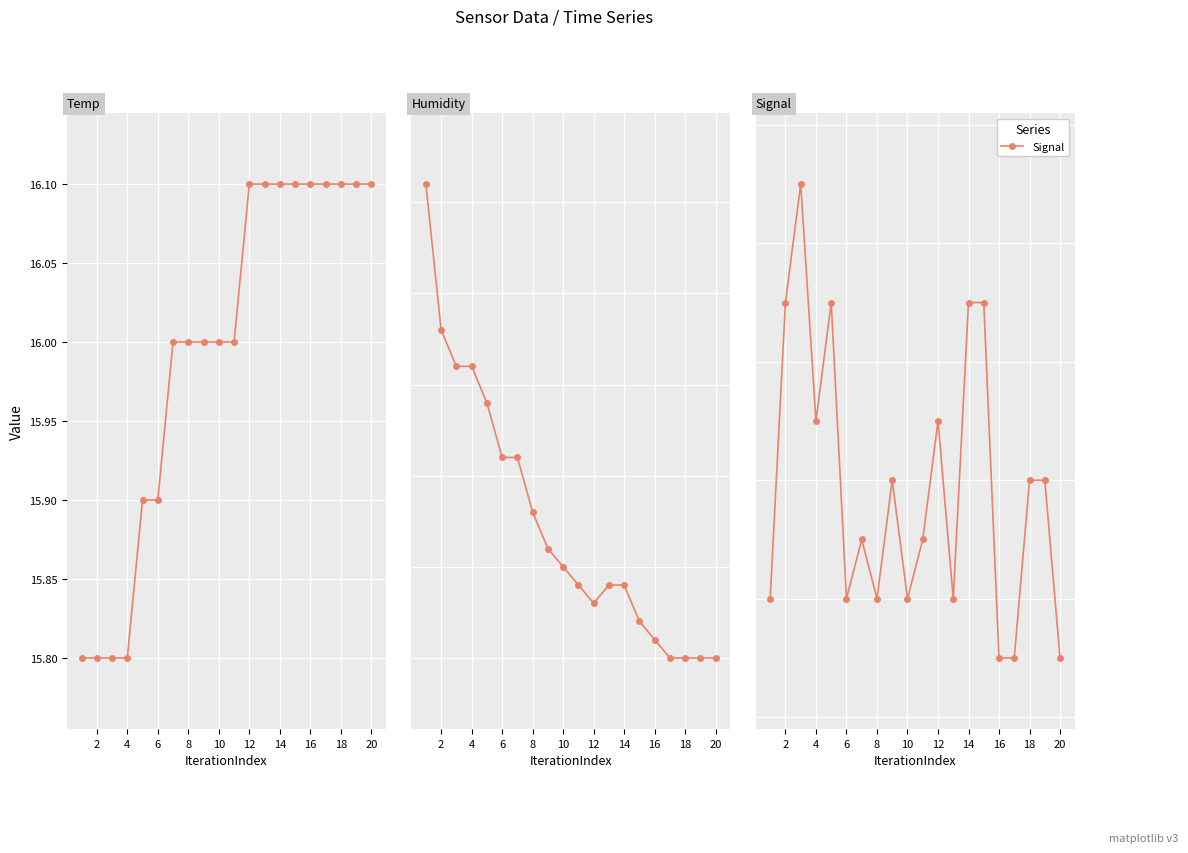

What is the sum of all Humidity values?

1654.9